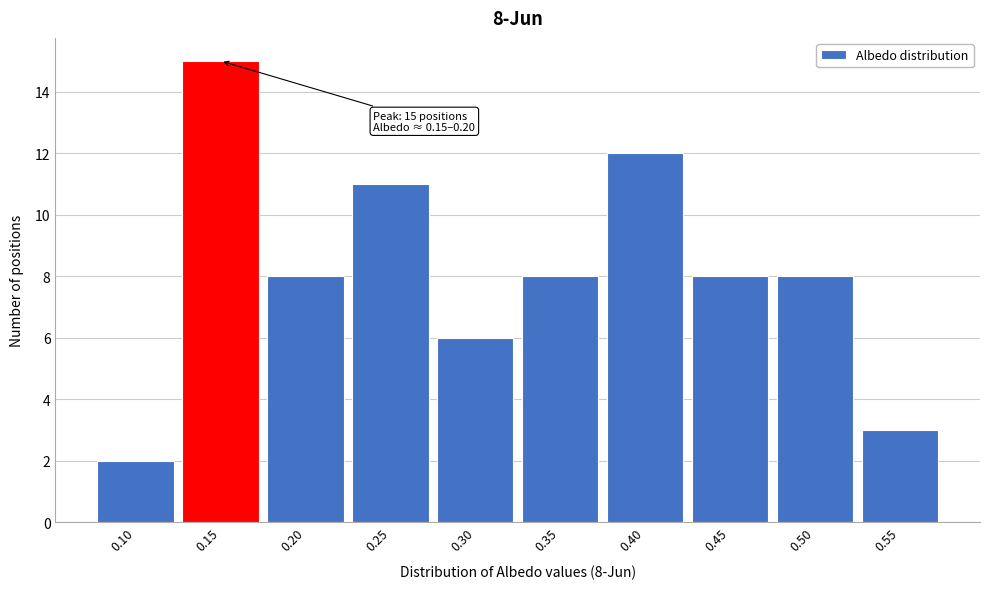

Reading left to right, list all the values displayed in this chart.

0.10=2	0.15=15	0.20=8	0.25=11	0.30=6	0.35=8	0.40=12	0.45=8	0.50=8	0.55=3